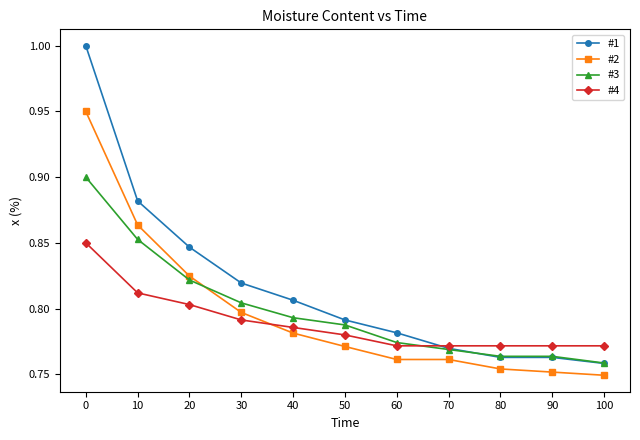

What is the difference between the maximum and second lowest values in the #2 series?

0.2